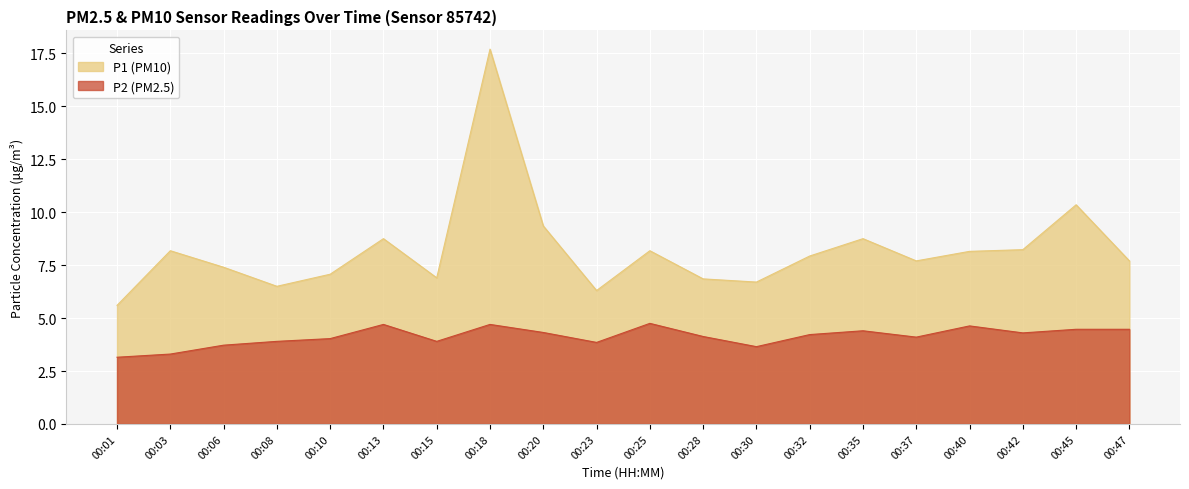

What is the spread (max minus min) of values at 00:30?

3.1